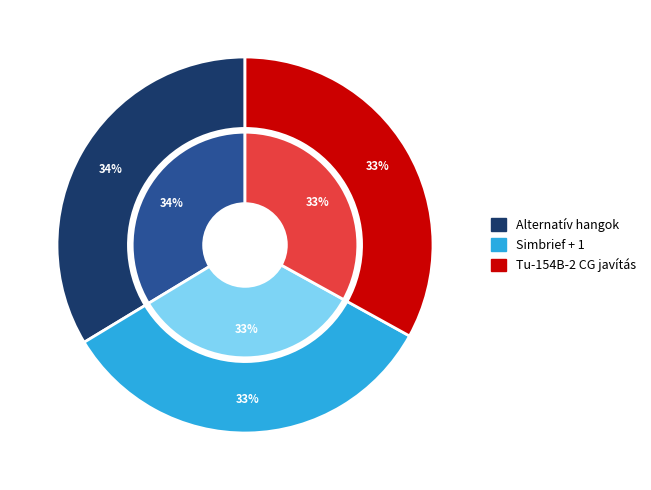

To the nearest percent, what is the average slice percentage?

33%